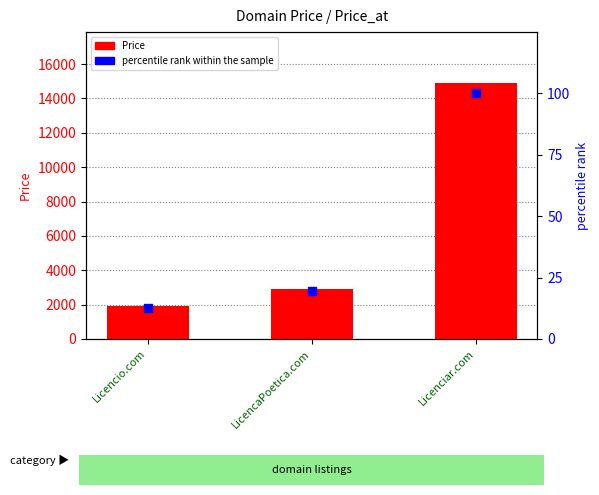

Which series has the largest total across all categories?

Price